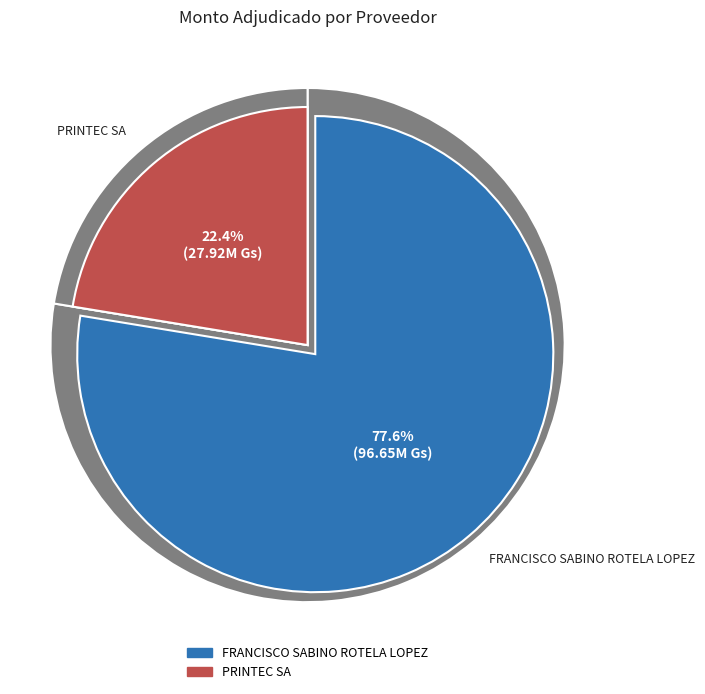

Is the sum of PRINTEC SA and FRANCISCO SABINO ROTELA LOPEZ greater than half?

Yes